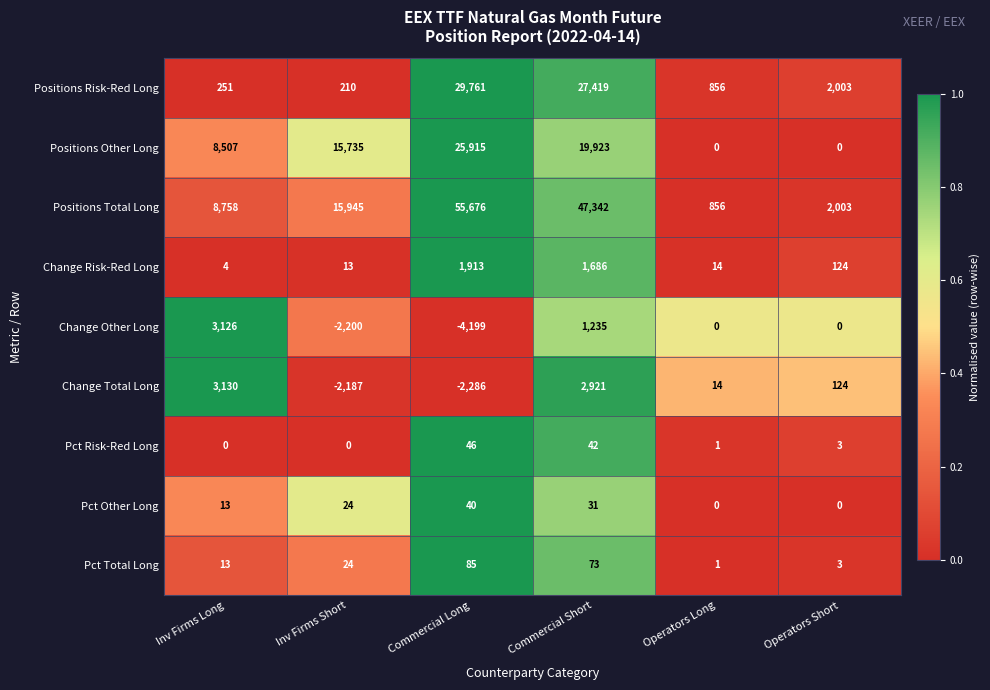

What is the difference between the highest and lowest values at Operators Long?

856